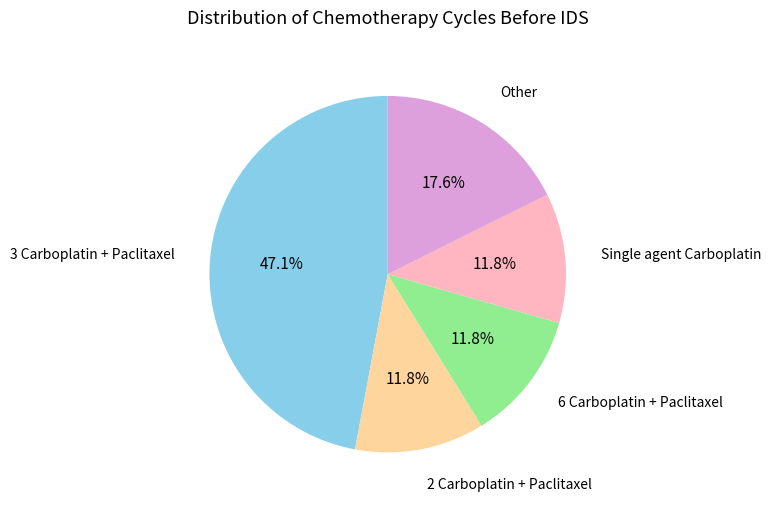

Is there any slice that represents more than half of the pie?

No